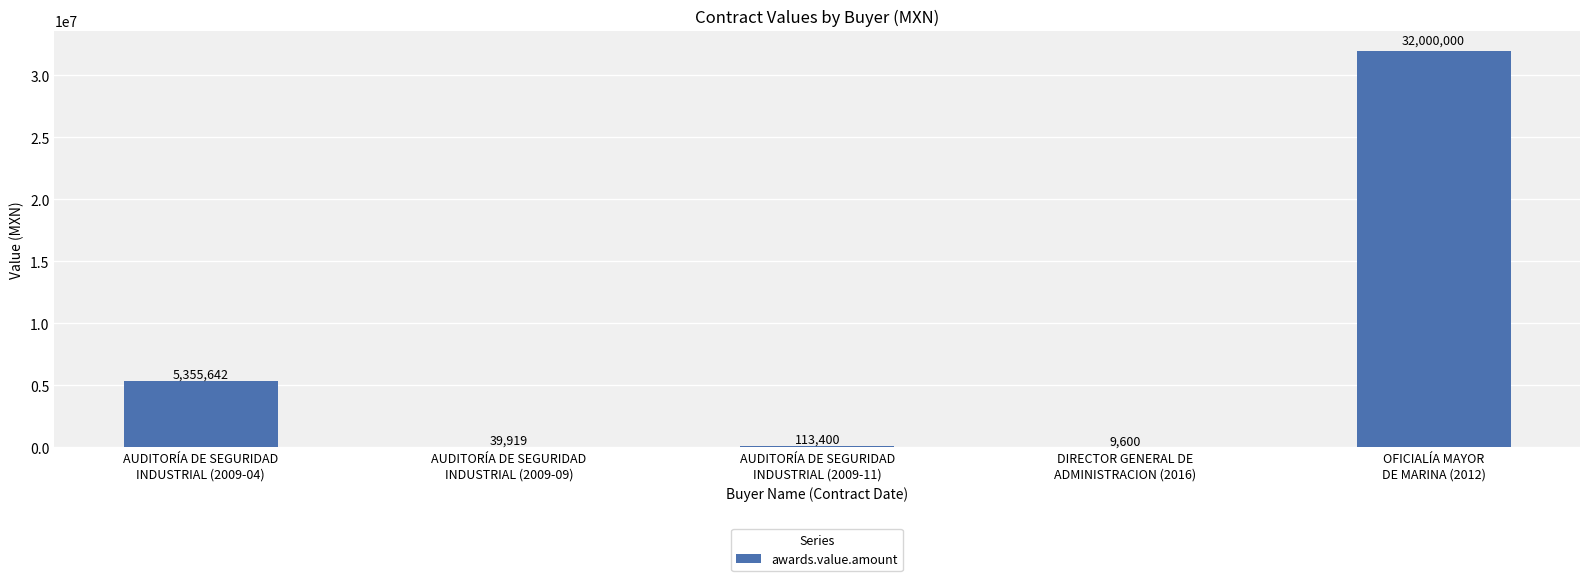

What is the change in value from AUDITORÍA DE SEGURIDAD
INDUSTRIAL (2009-04) to OFICIALÍA MAYOR
DE MARINA (2012)?

+26644357.8